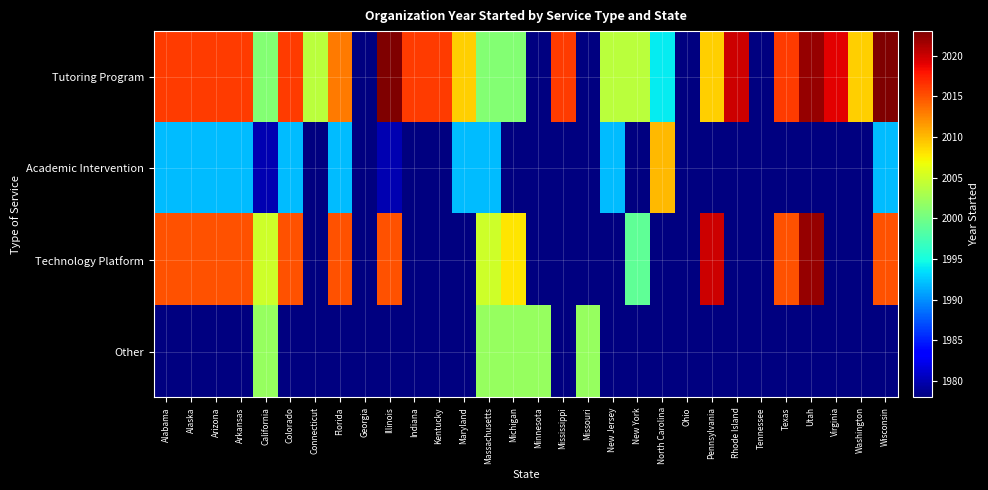

List the series in order of their peak value, lowest first.

Other, Academic Intervention, Technology Platform, Tutoring Program